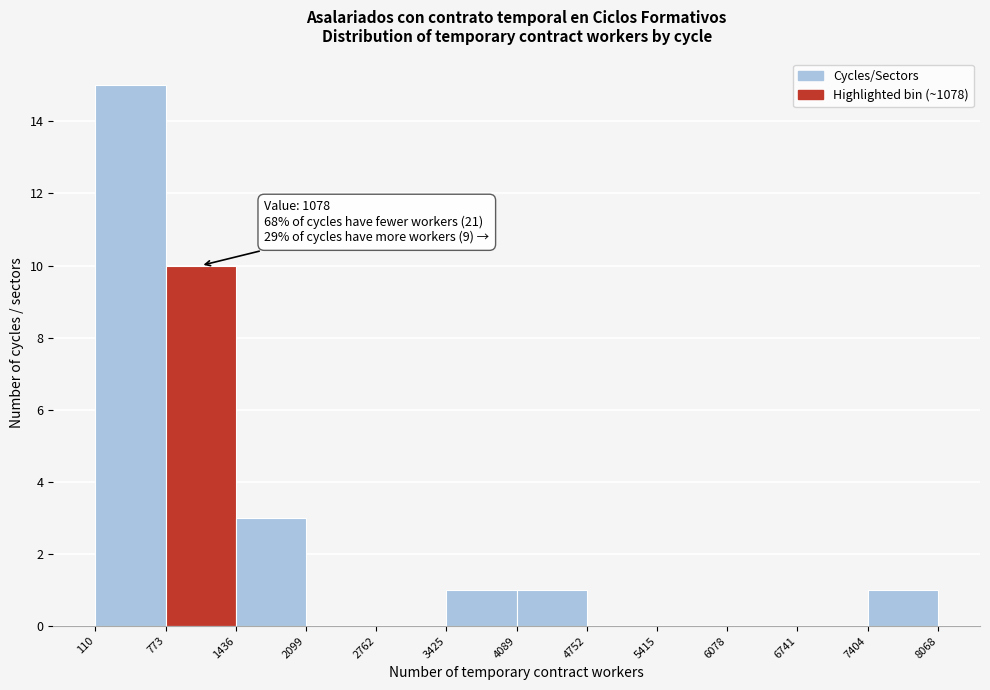

Over which range of the x-axis is the bar tallest?

110 to 773